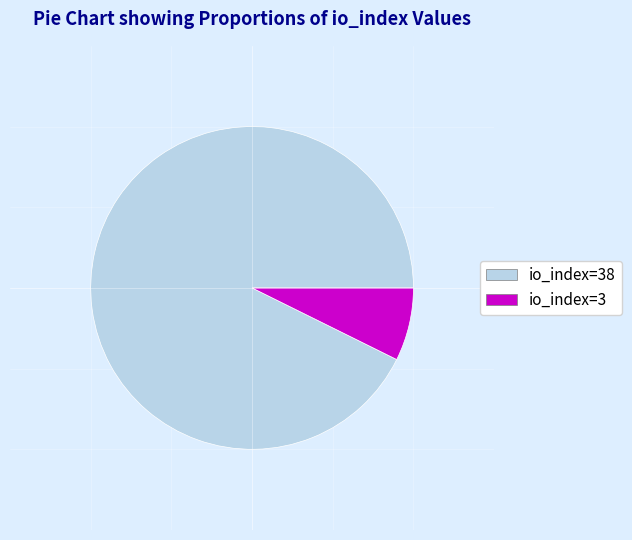

Does io_index=38 represent more than half of the total?

Yes